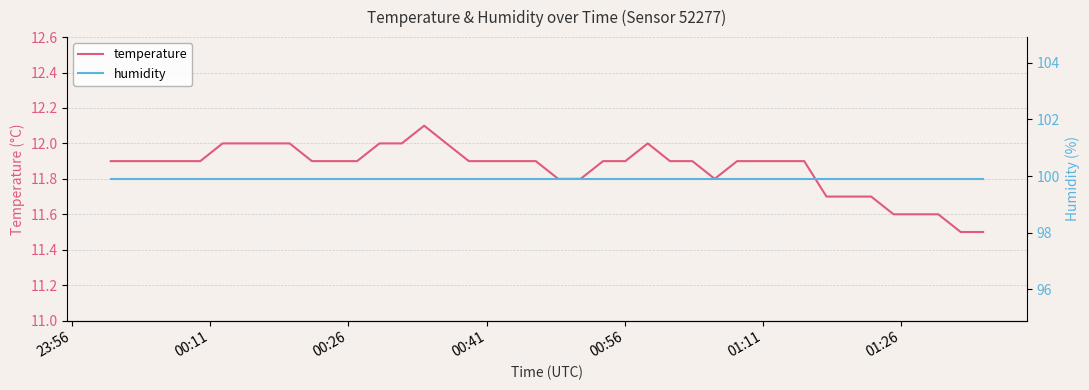

What is the maximum value for temperature?

12.1